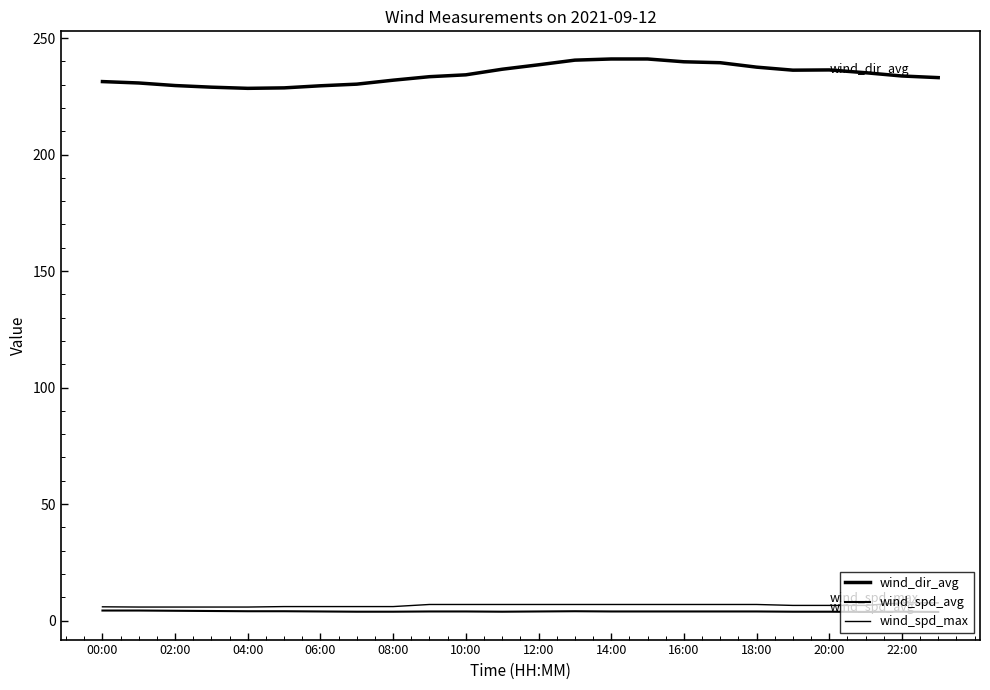

At how many categories does at least one series exceed 80?

24